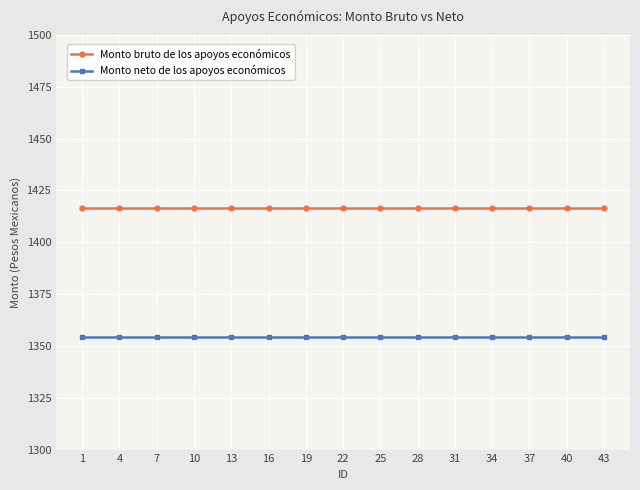

True or false: Monto neto de los apoyos económicos and Monto bruto de los apoyos económicos cross at least once.

False